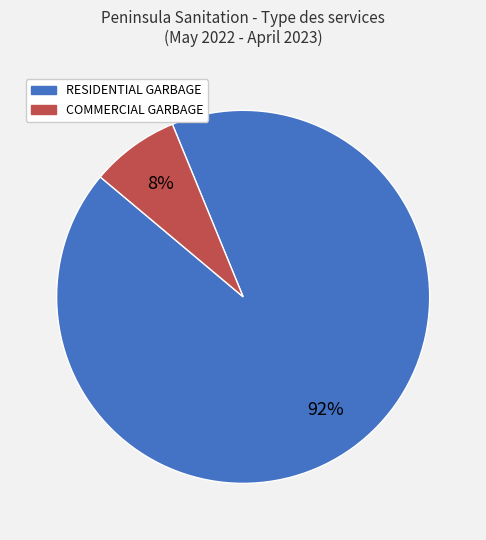

How many slices are in this pie chart?

2